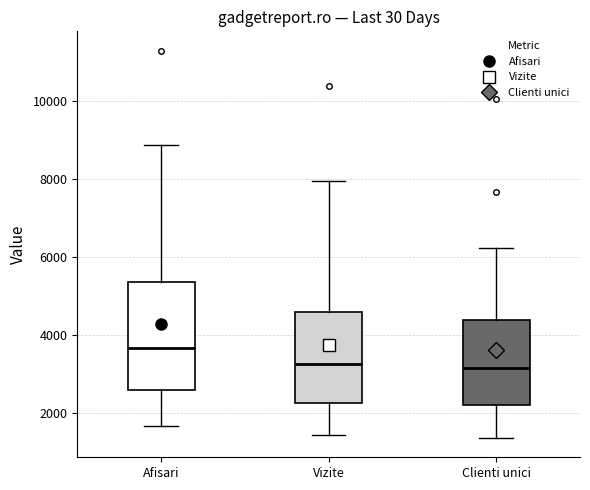

Where is the upper edge of the box for Vizite on the y-axis? The values are not printed on the chart, so give them approximately, as read against the axis.

4600